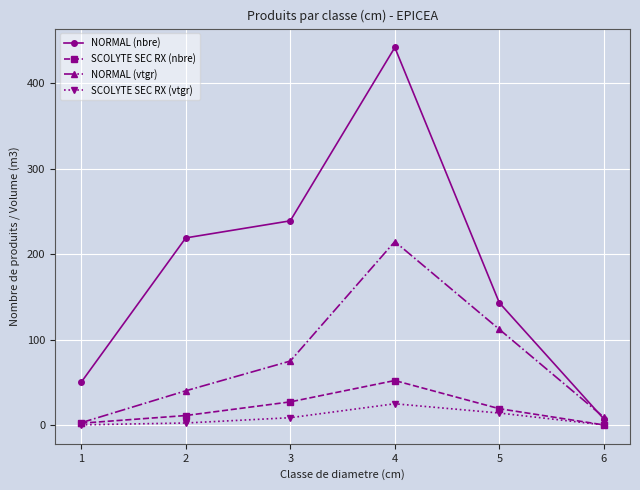

What is the difference between the highest and lowest values at 1?

49.9